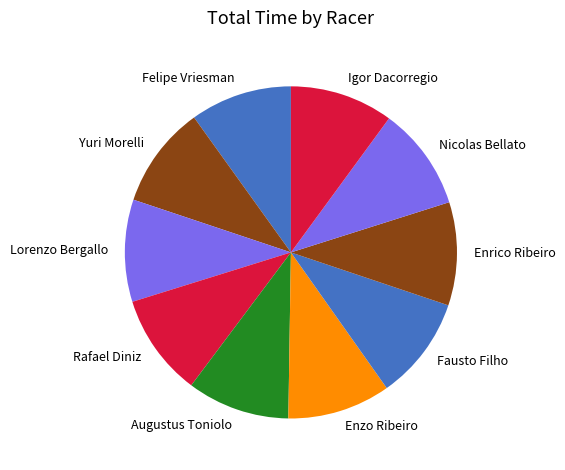

Approximately how many times larger is the value at Enzo Ribeiro compared to Yuri Morelli?

1.0